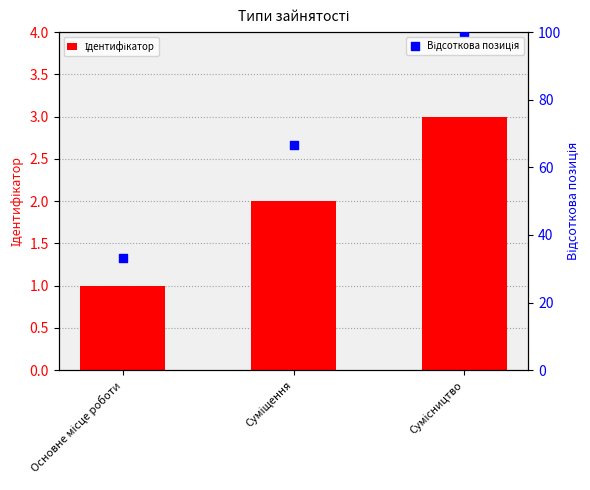

At which category is the sum across all series the highest?

Сумісництво